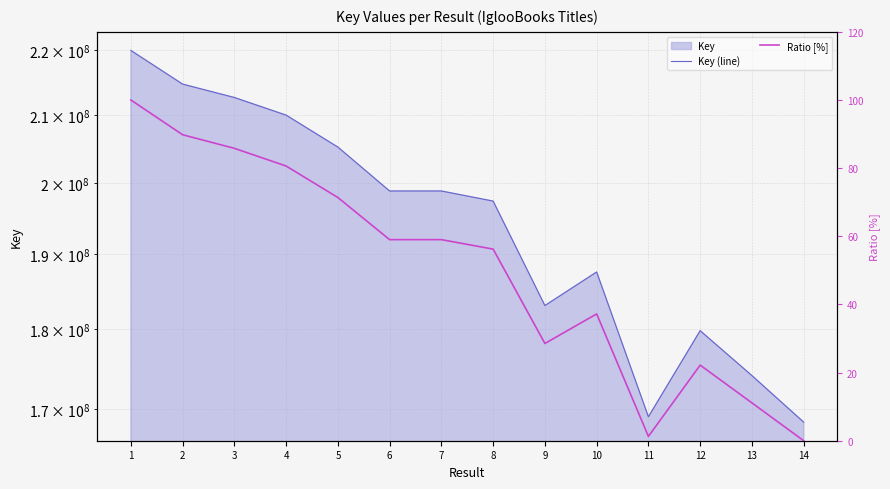

How many data points in Ratio [%] are less than 59?

7